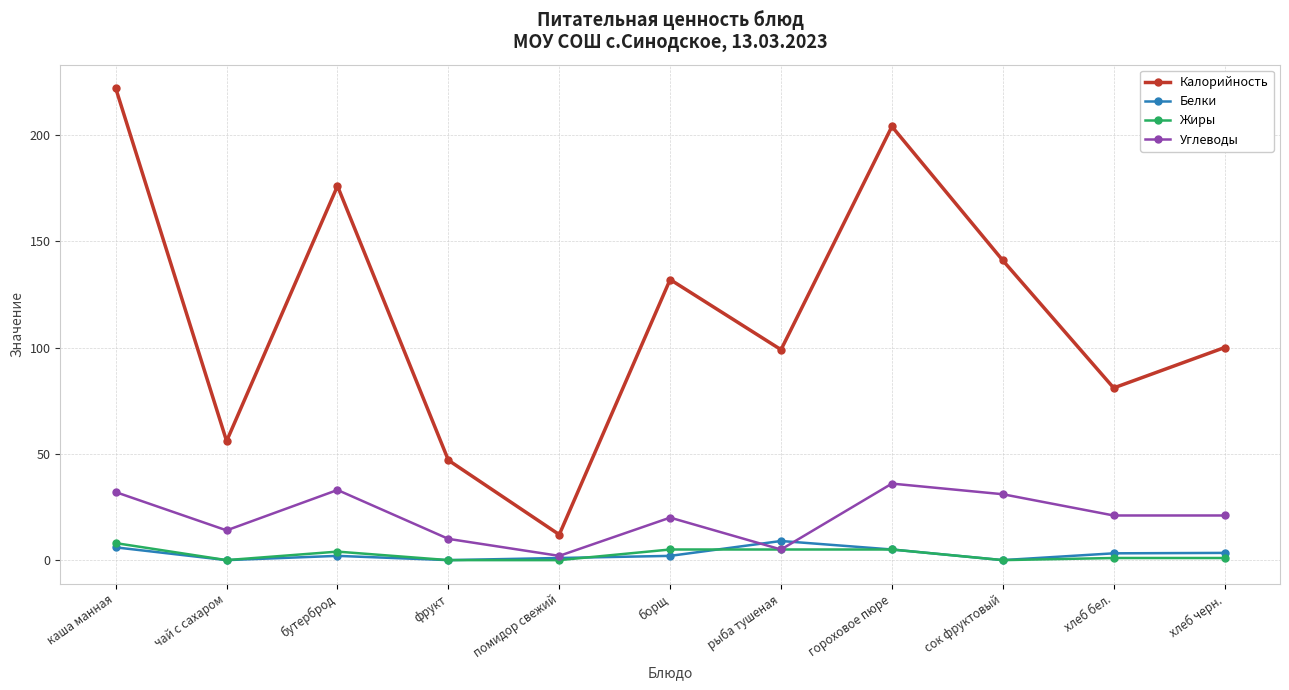

How many interior local valleys does the Калорийность series have?

4